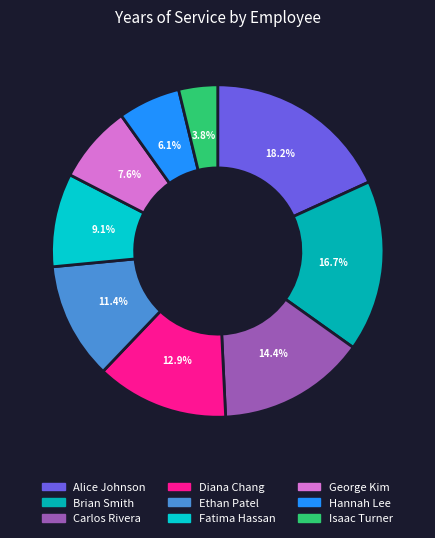

Does any single category account for the majority?

No